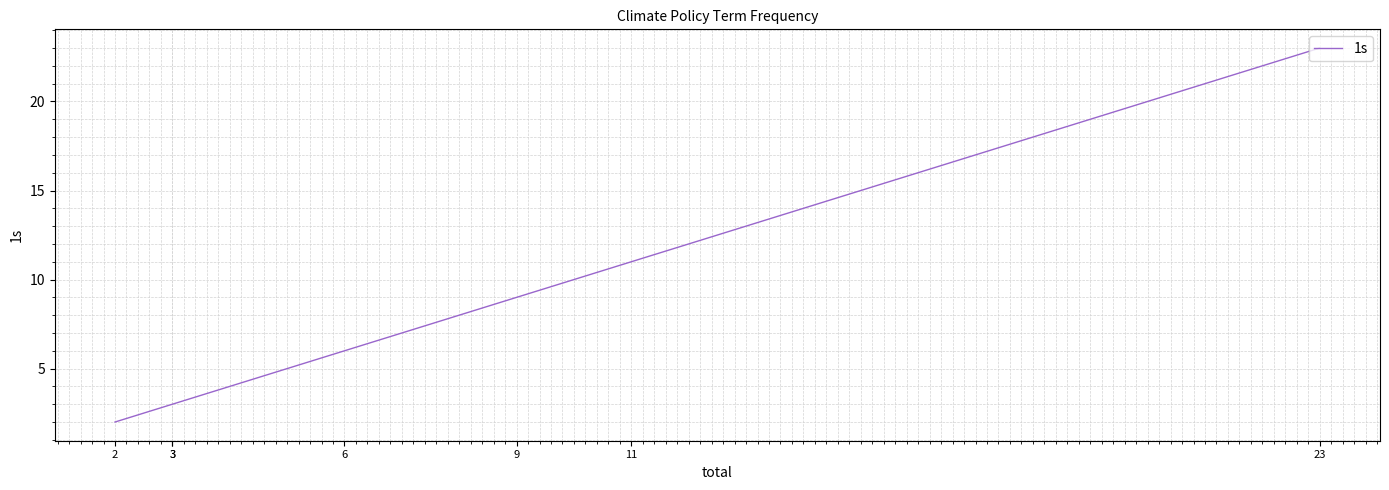

Does the chart have visible grid lines?

Yes